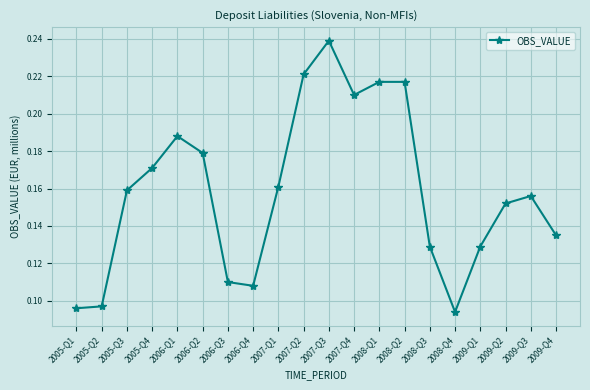

The value at 2007-Q1 is 0.3. True or false?

False